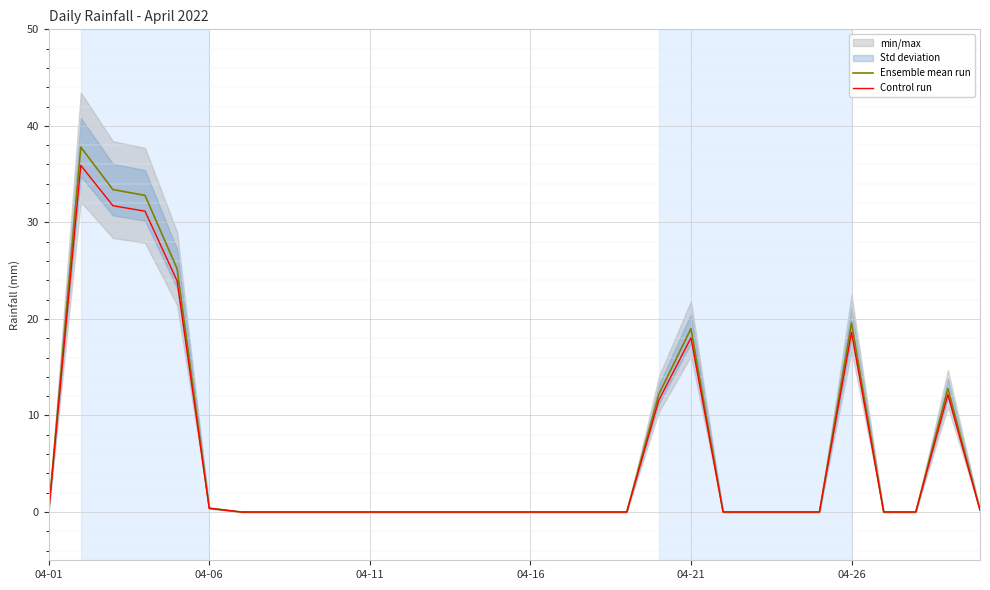

The value of Ensemble mean run at 04-11 is 0.0. True or false?

True